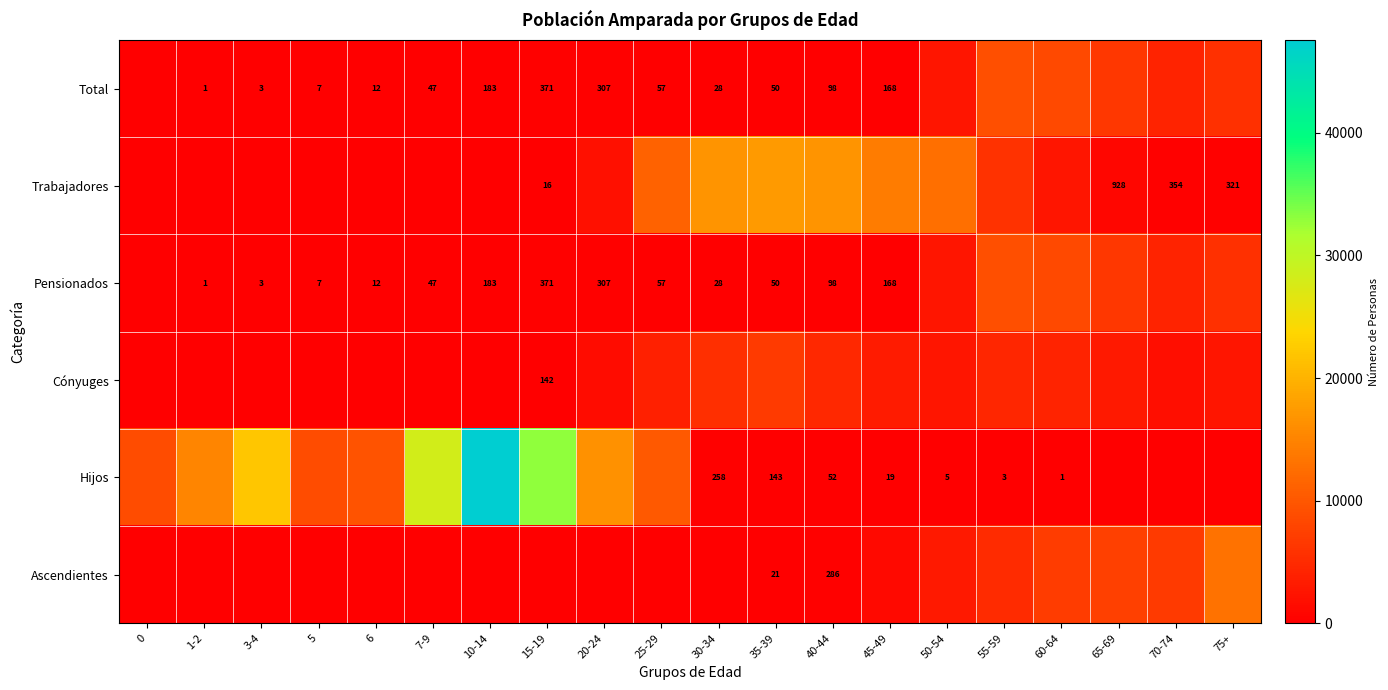

The value of Pensionados at 10-14 is 183. True or false?

True